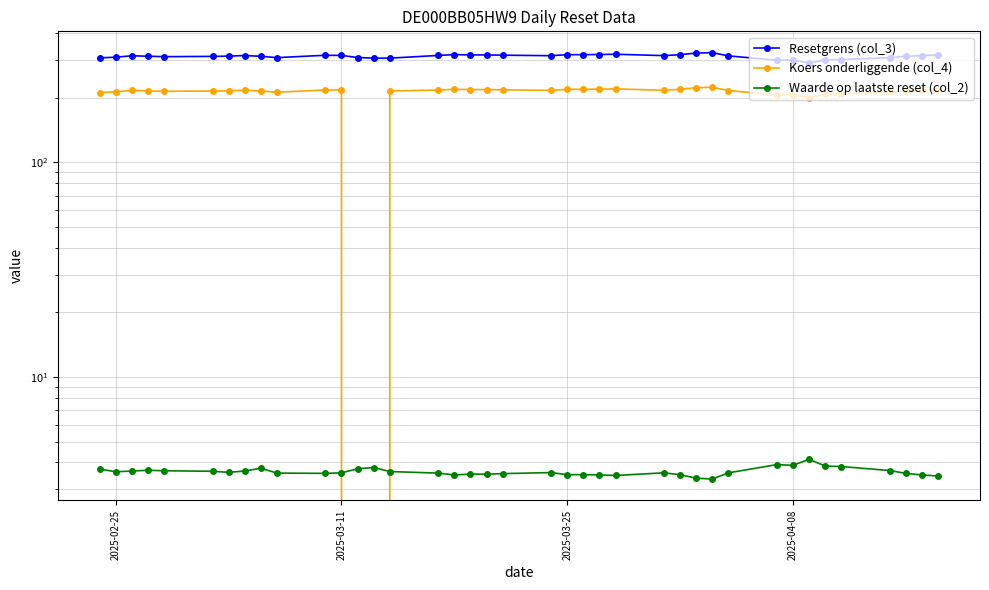

How many values in the Resetgrens (col_3) series exceed 313?

21